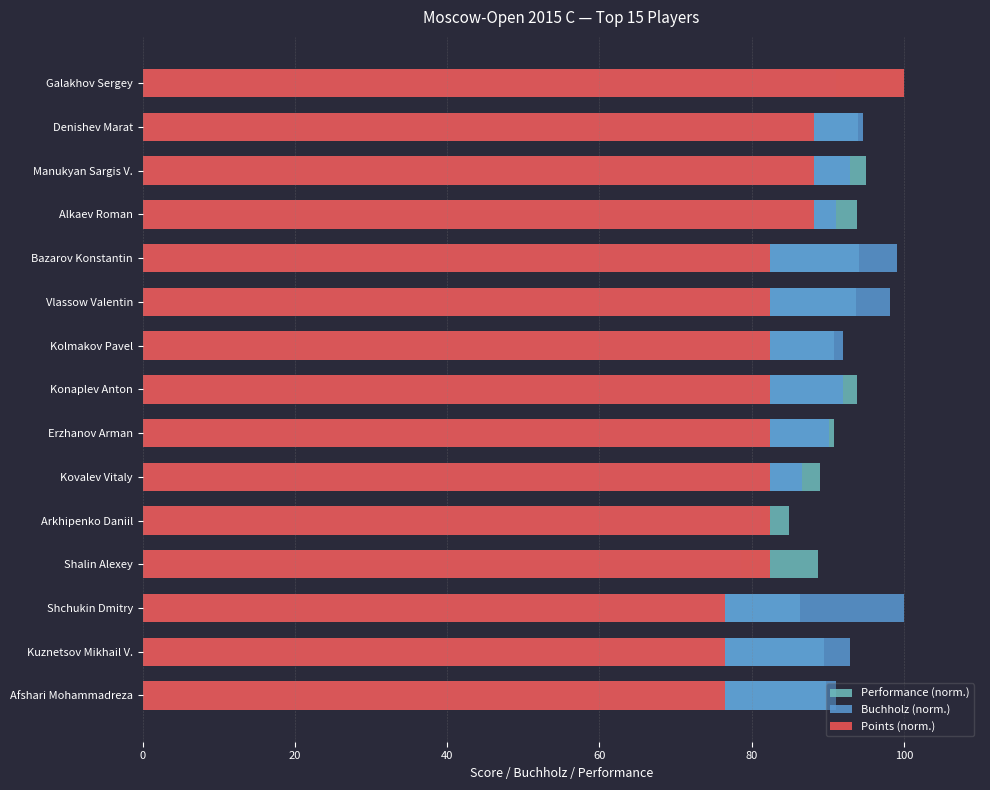

How many data points in Points (norm.) are less than 82?

3